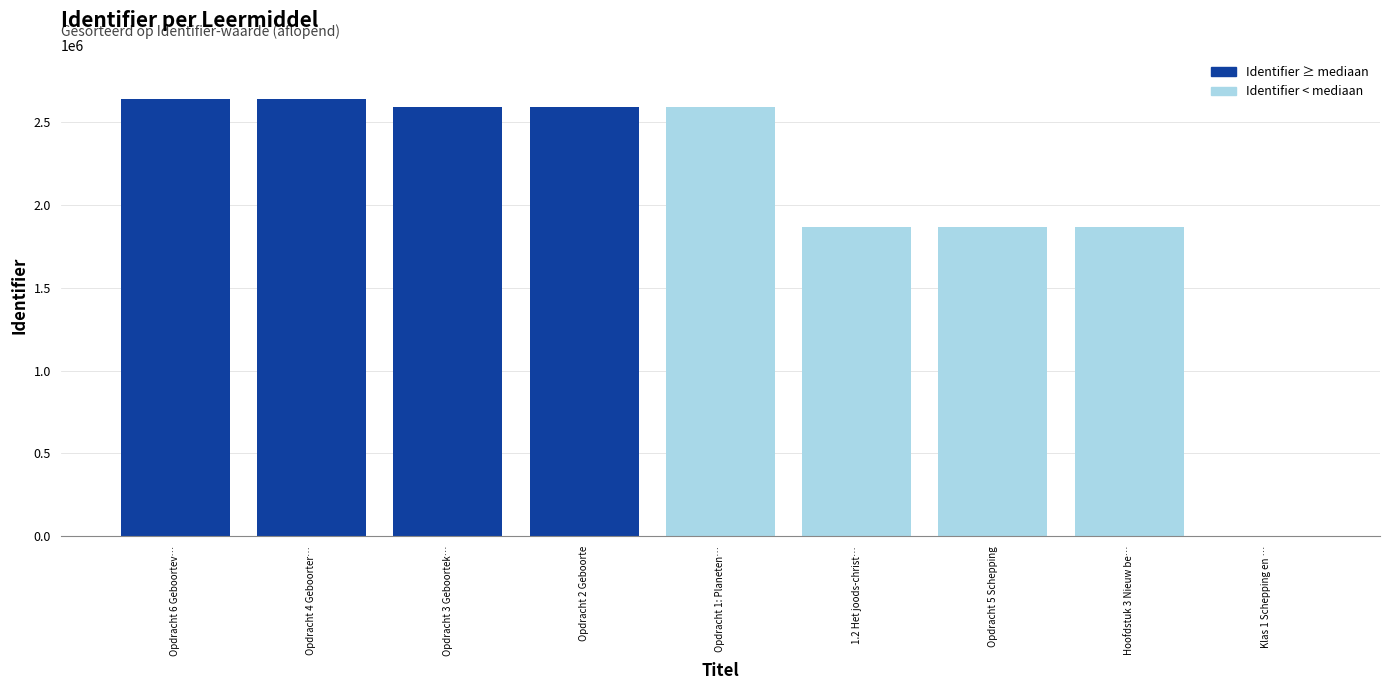

Reading left to right, list all the values displayed in this chart.

2642467	2642449	2591808	2591802	2591793	1865474	1865380	1865379	0